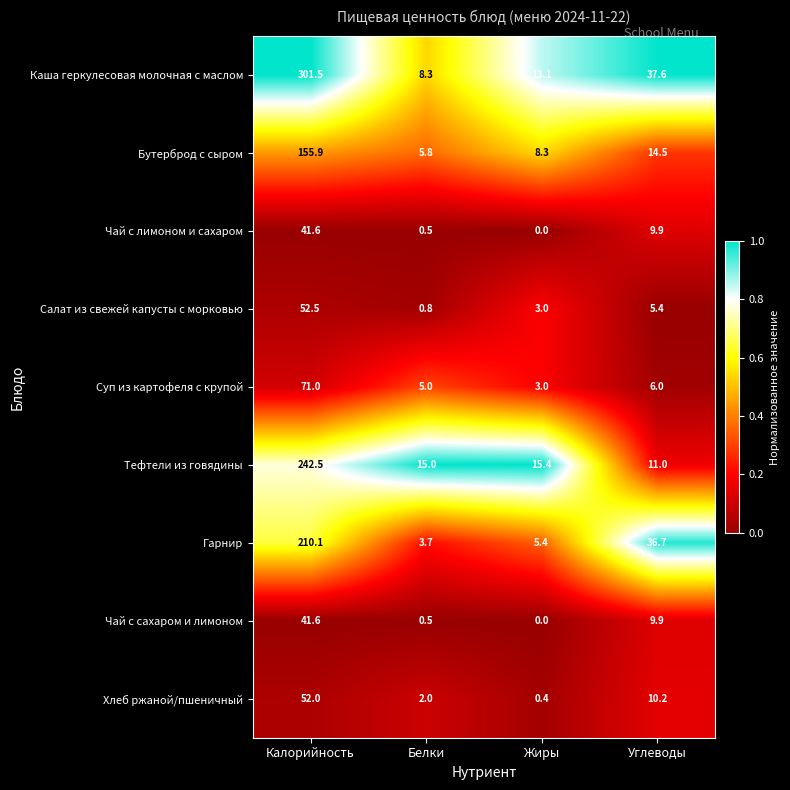

List the labels in order of Каша геркулесовая молочная с маслом value, smallest first.

Белки, Жиры, Углеводы, Калорийность